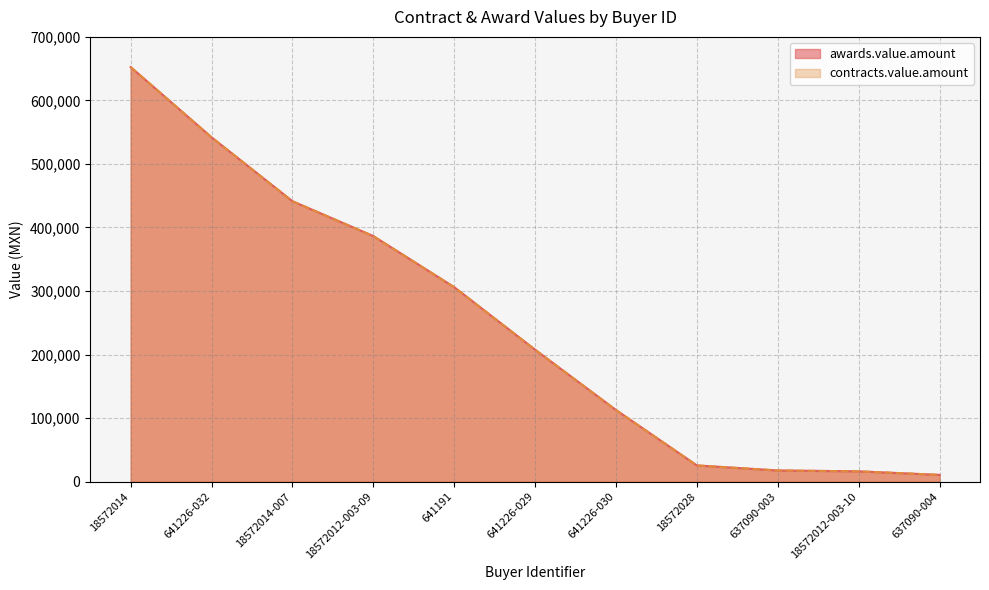

Rank the series at 637090-003 from lowest to highest value.

awards.value.amount, contracts.value.amount